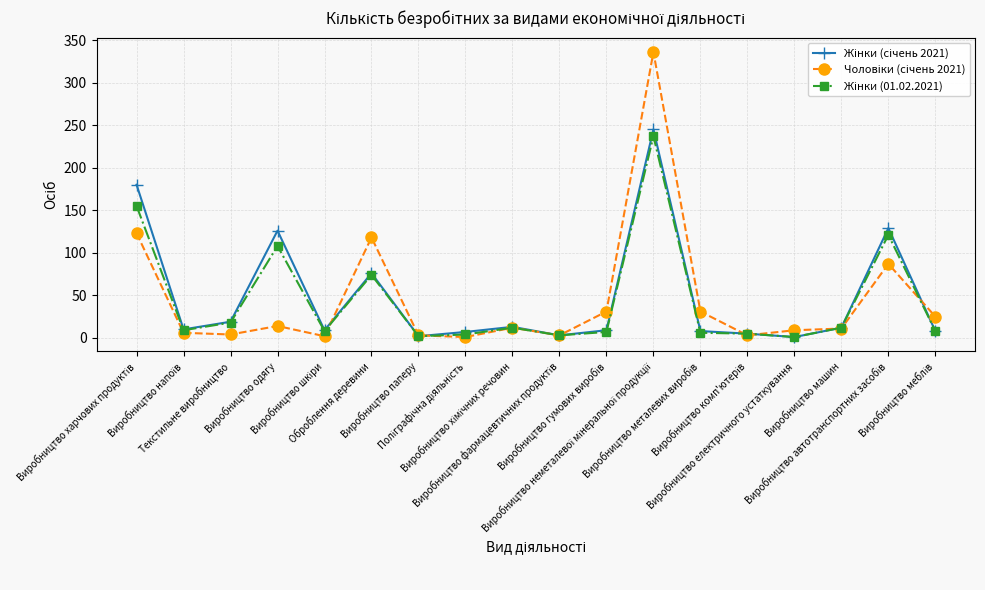

Between which two adjacent categories do Жінки (01.02.2021) and Чоловіки (січень 2021) first intersect?

Виробництво шкіри and Оброблення деревини